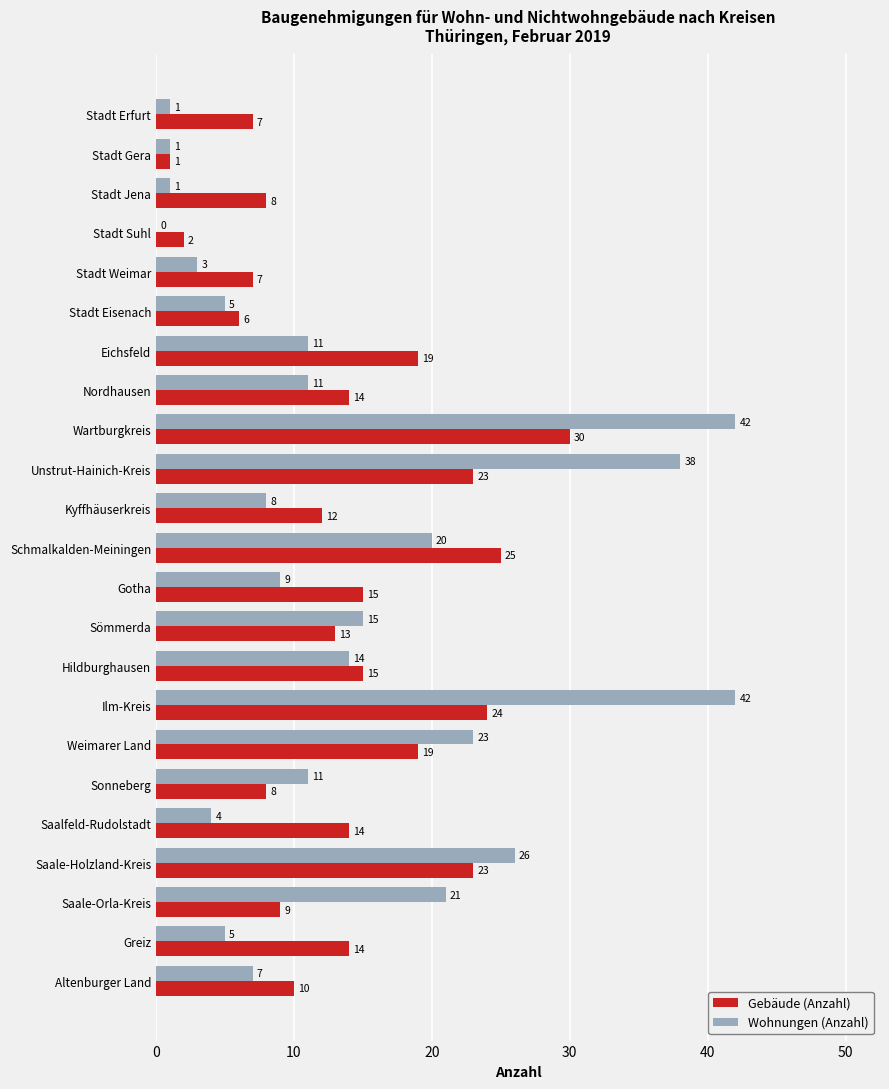

Is it true that Gebäude (Anzahl) equals 19 at Weimarer Land?

True